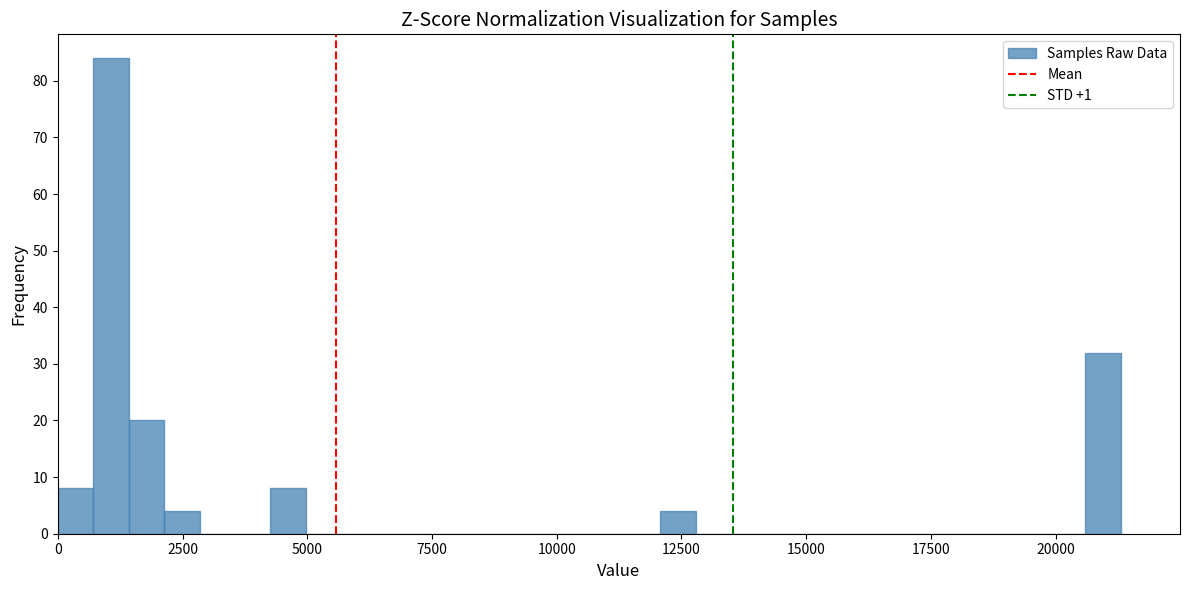

Around what value on the x-axis is the tallest bar? Give the approximate position of its centre, as read against the axis.

1000